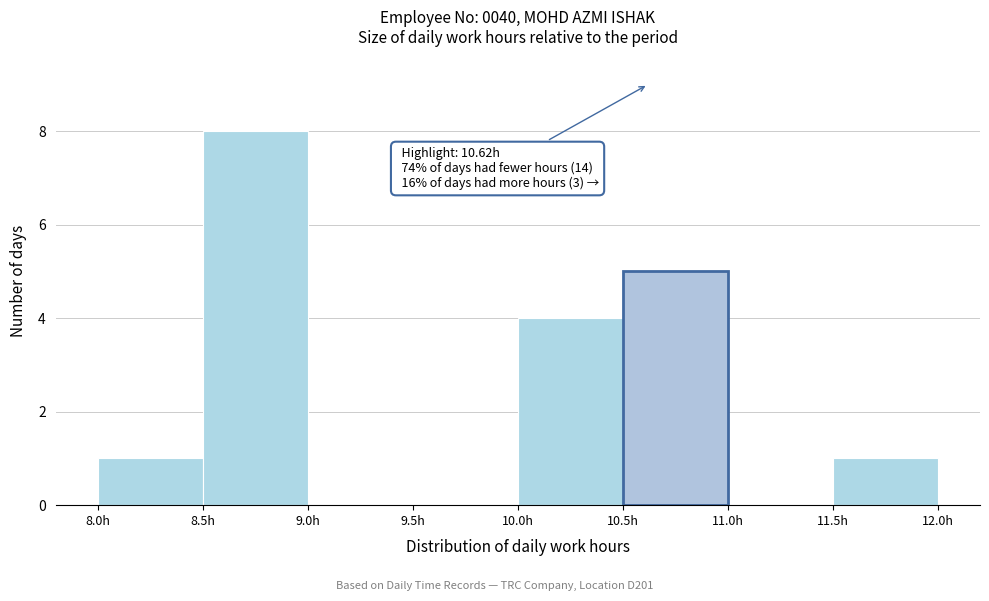

Which range on the x-axis has the tallest bar?

8.5 to 9.0